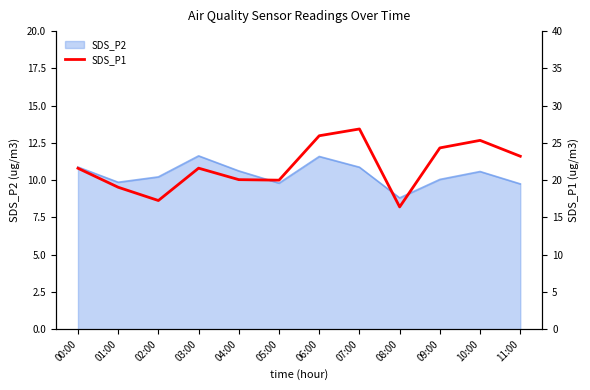

What is the minimum value for SDS_P2?

8.8